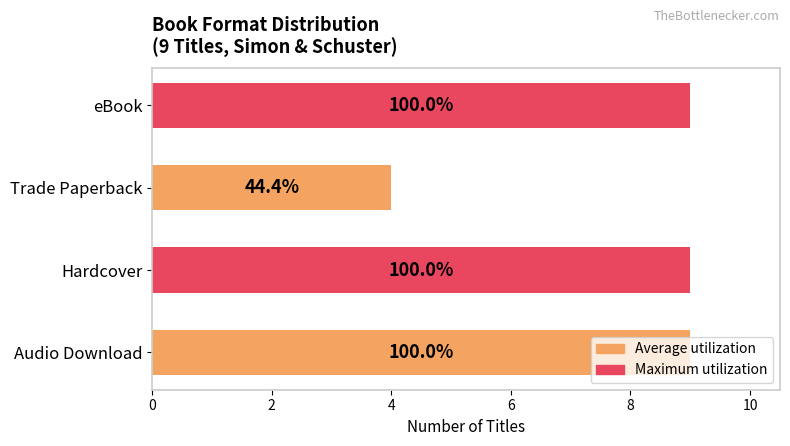

How many bars are there in total?

4